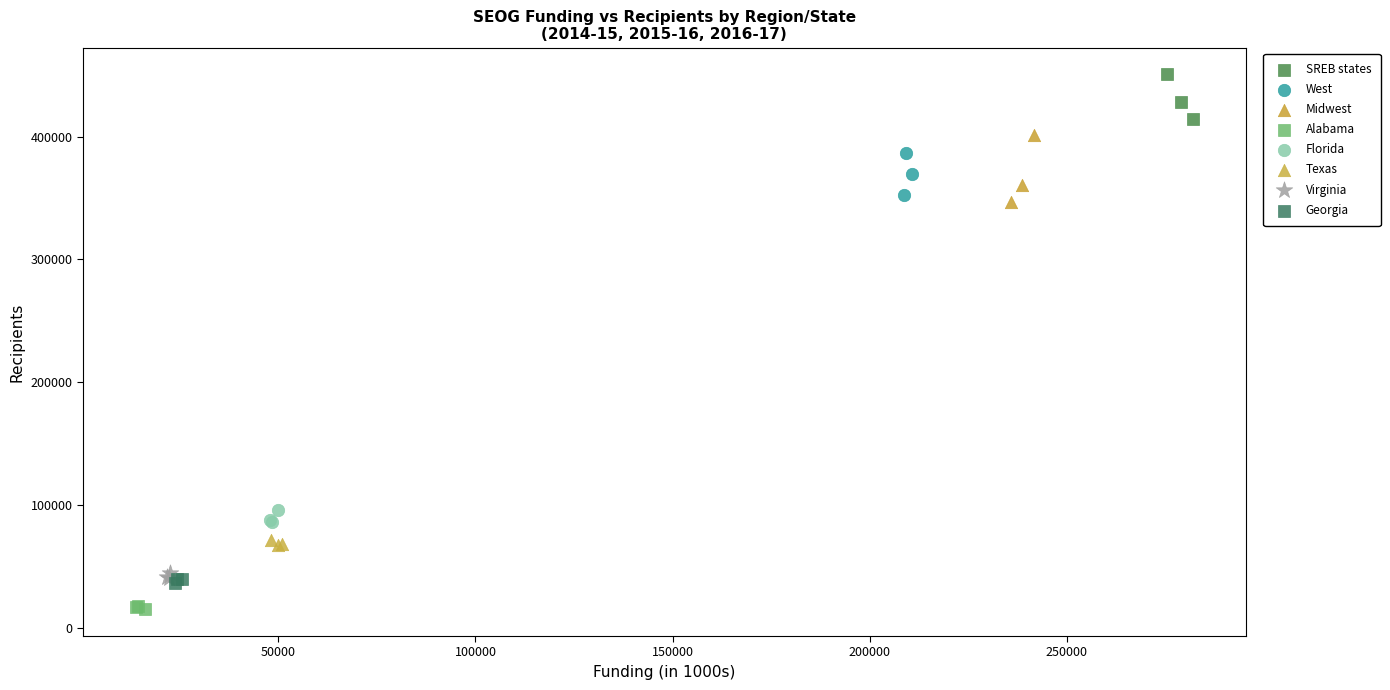

Which series reaches the minimum Y coordinate?

Alabama